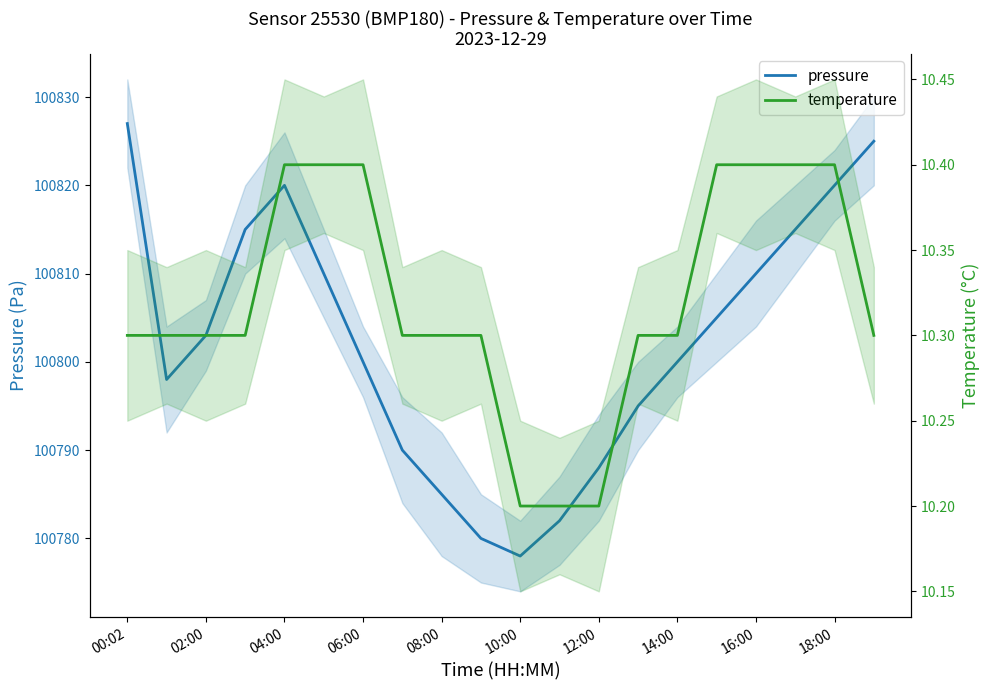

What is the label of the 11th point from the left?

10:00